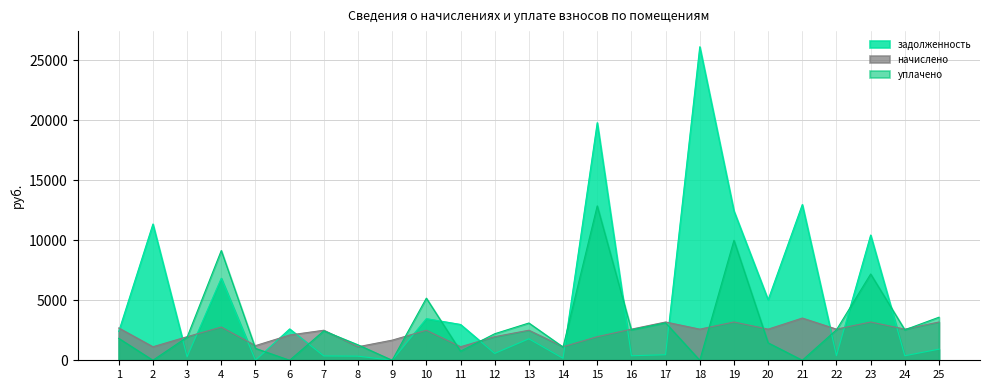

How many values in уплачено are above zero?

20